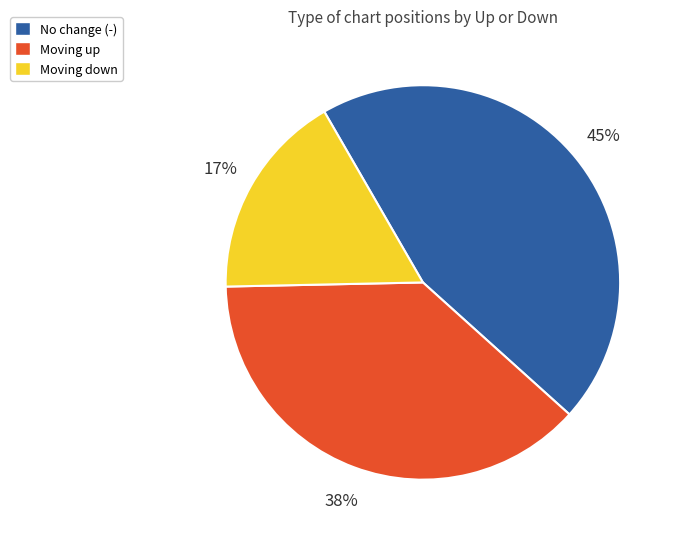

To the nearest percent, what is the difference between the largest and smallest slice percentages?

28%